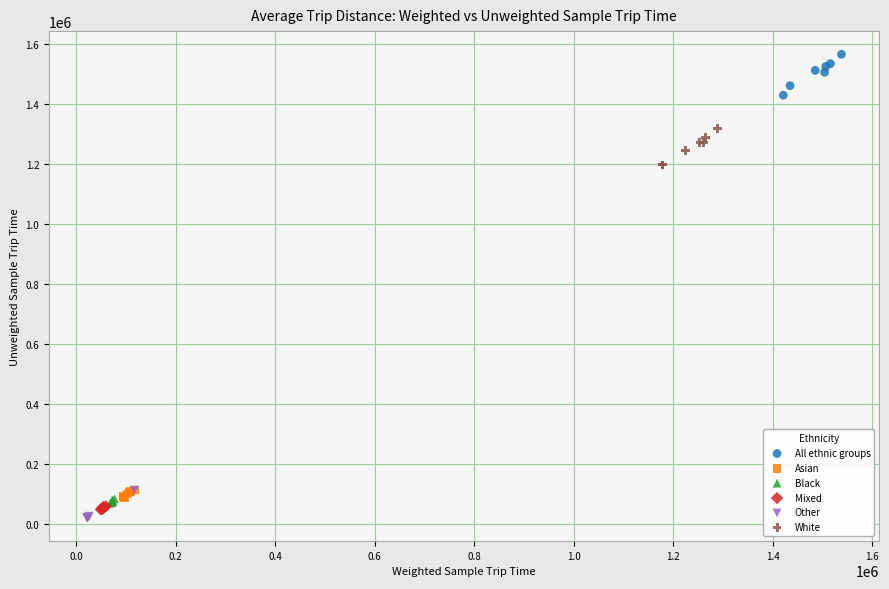

Which series has the widest spread of Y values?

All ethnic groups